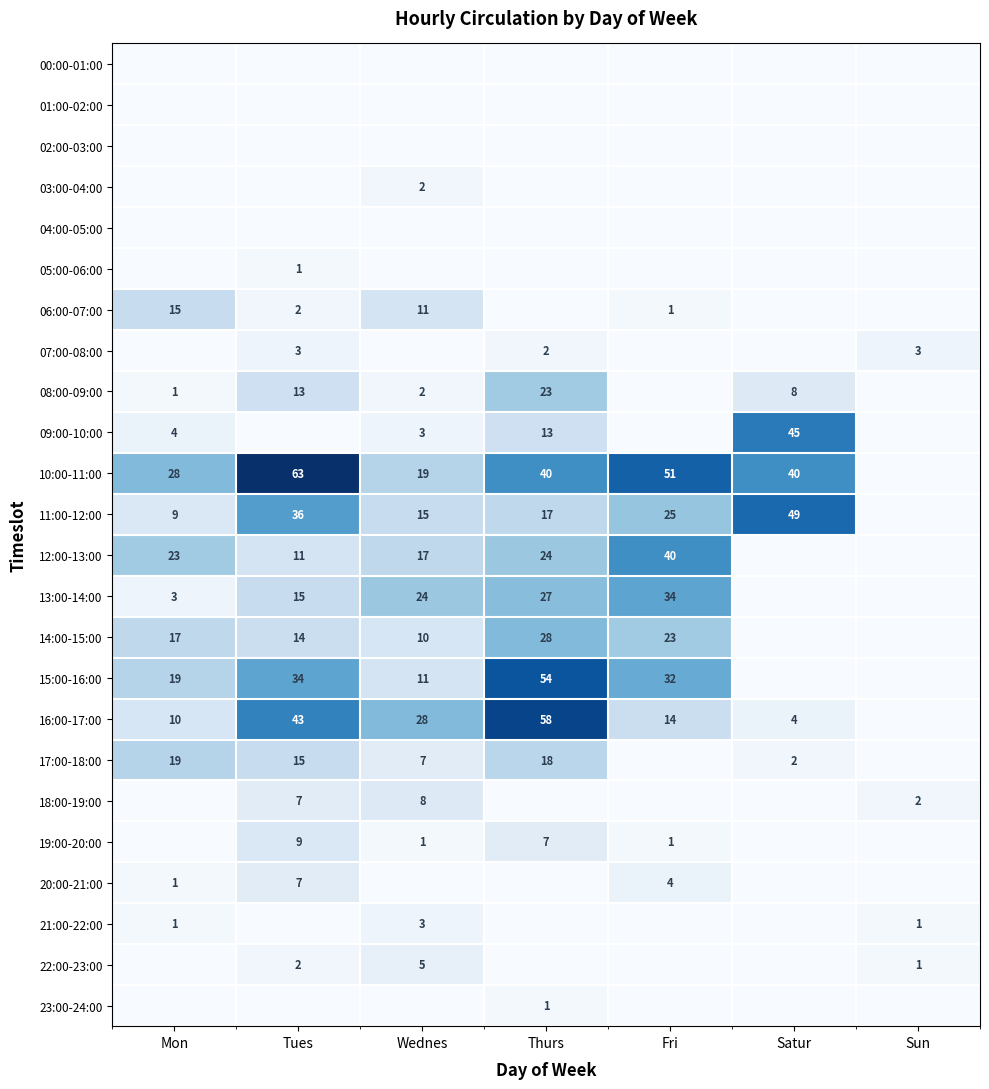

The 12:00-13:00 series shows 39 at Thurs. True or false?

False